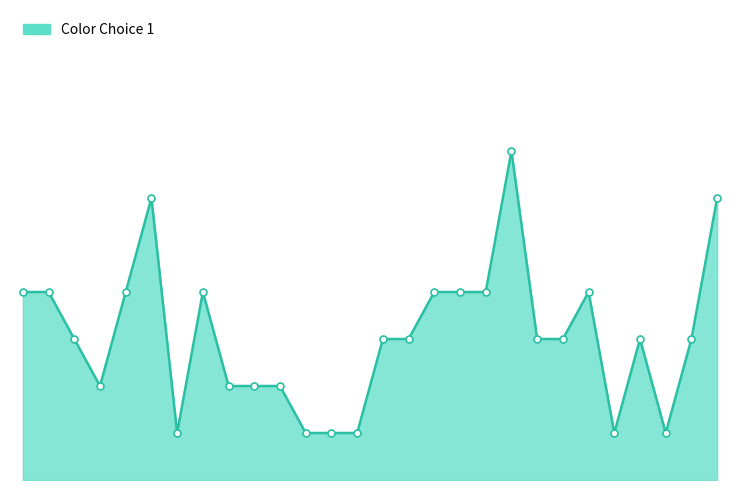

True or false: the data has more than 0 interior local peaks.

True